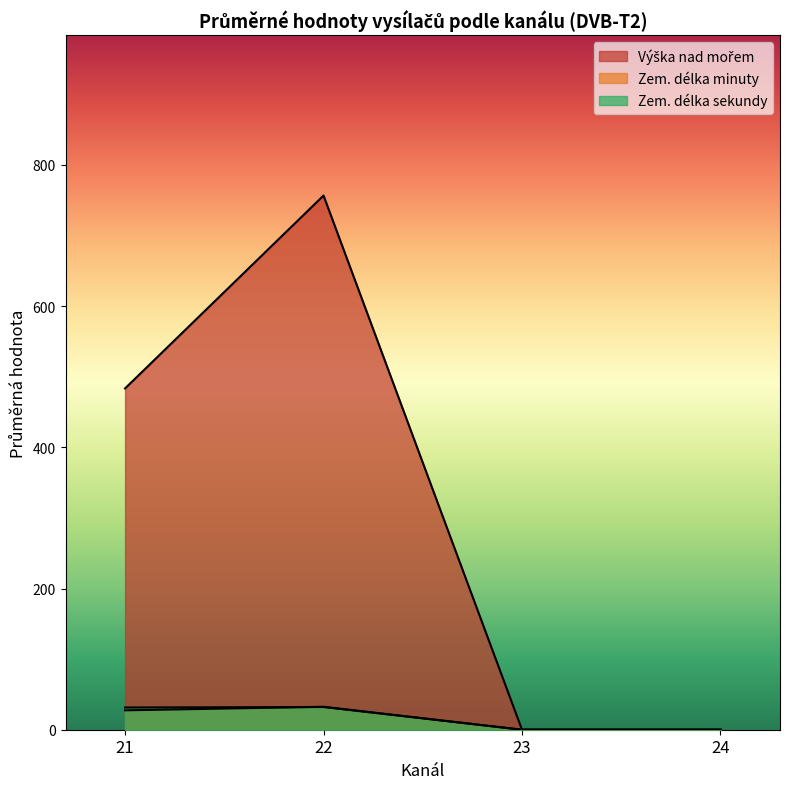

How many lines are shown in the chart?

3